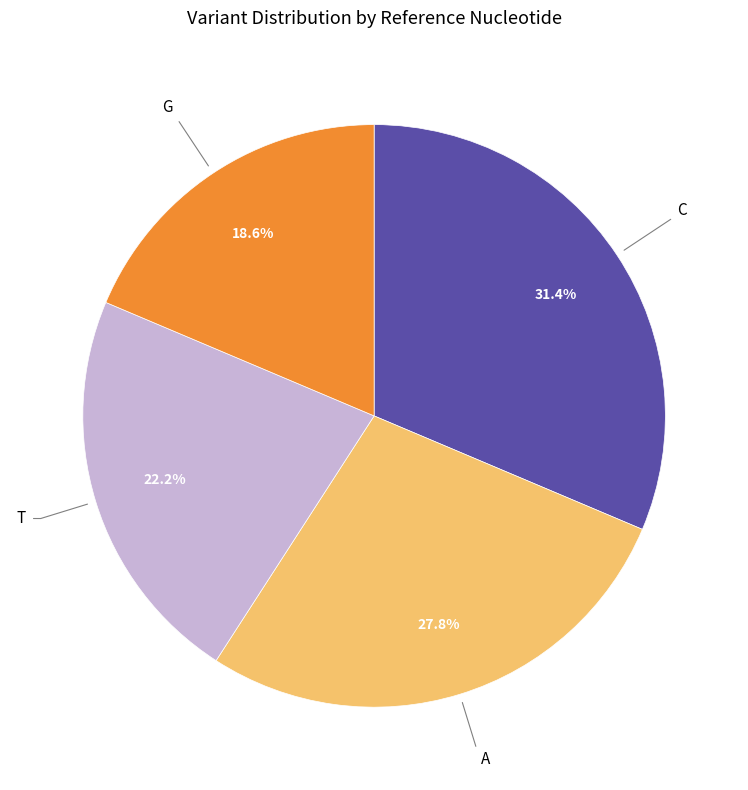

Is there a majority slice in this chart?

No